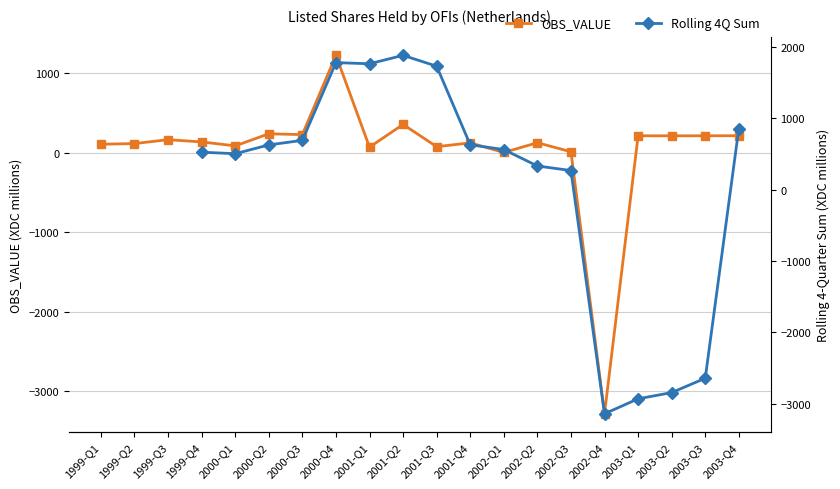

The value at 2002-Q1 is 6. True or false?

False